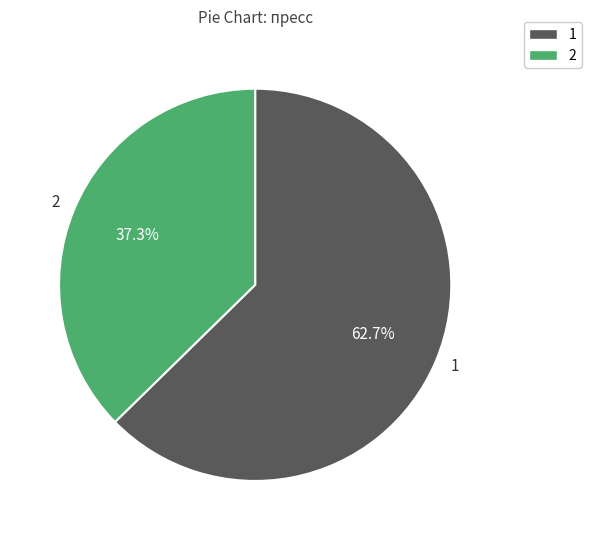

What is the majority slice?

1